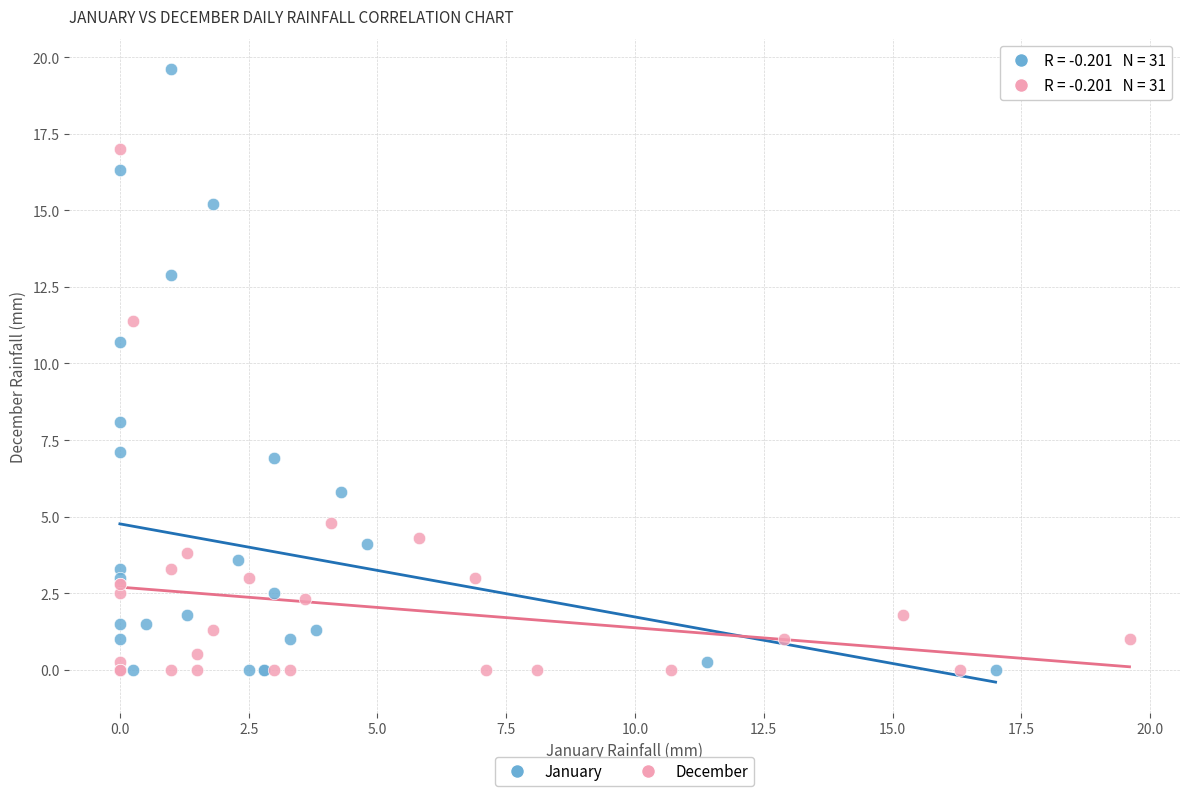

Which series has the largest Y range (max minus min)?

January